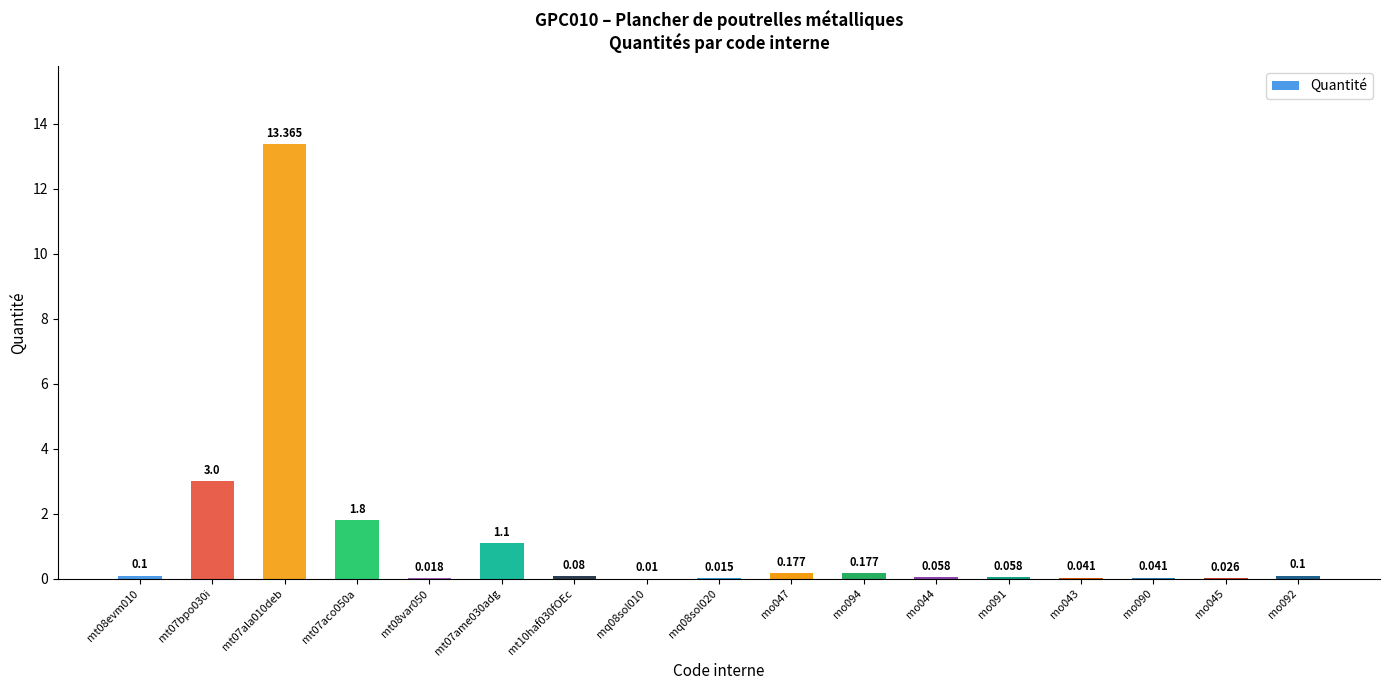

What is the average value?

1.2